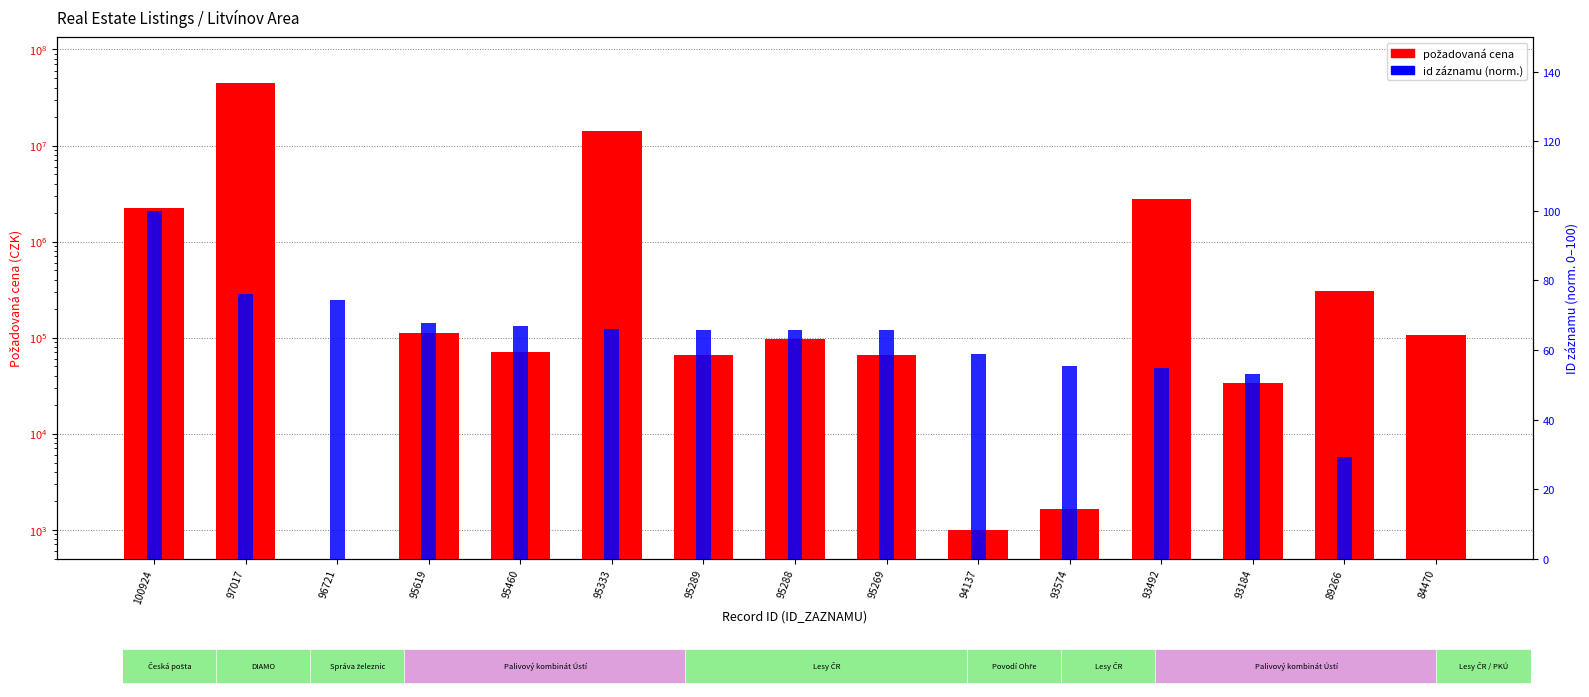

Rank the categories by id záznamu (norm.) value from lowest to highest.

84470, 89266, 93184, 93492, 93574, 94137, 95269, 95288, 95289, 95333, 95460, 95619, 96721, 97017, 100924